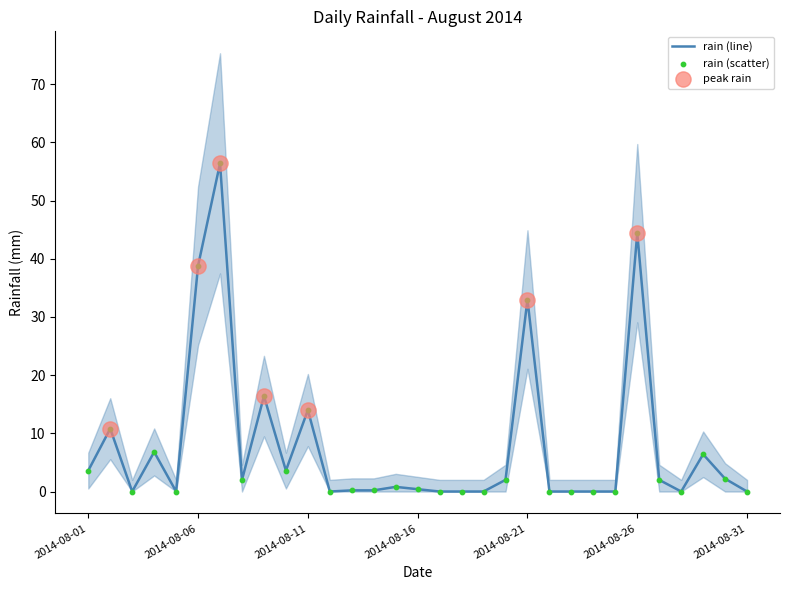

What is the ratio of the value at 2014-08-10 to the value at 2014-08-09?

0.2